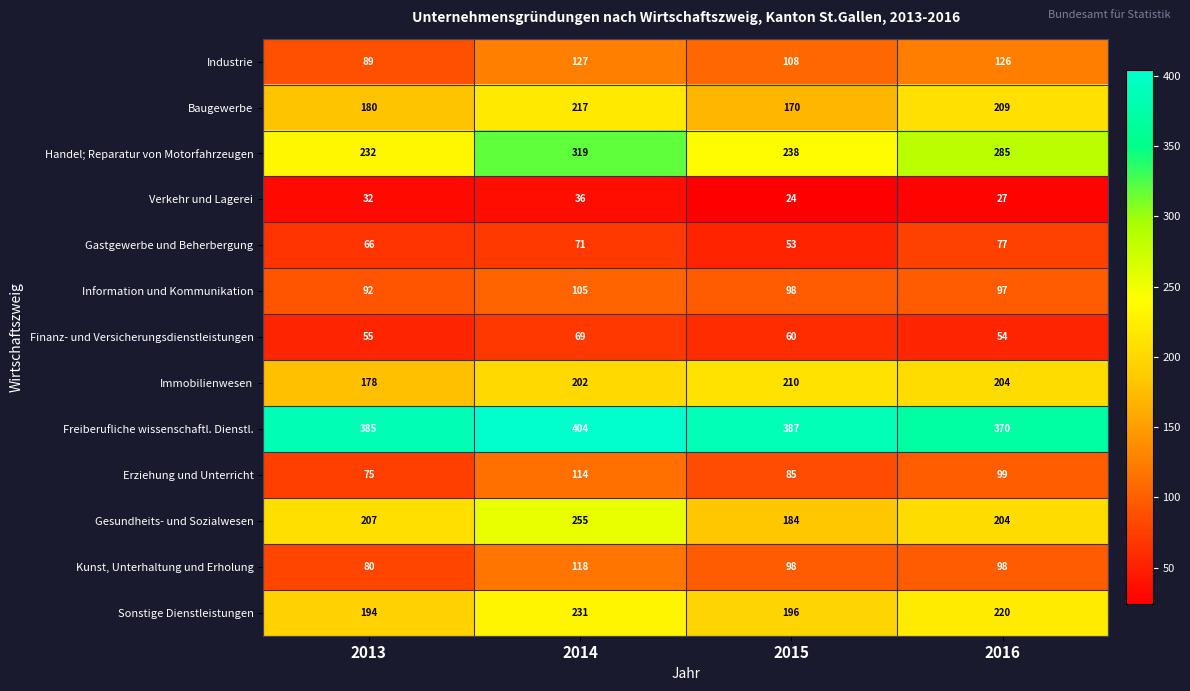

At which label does Information und Kommunikation first exceed 98?

2014